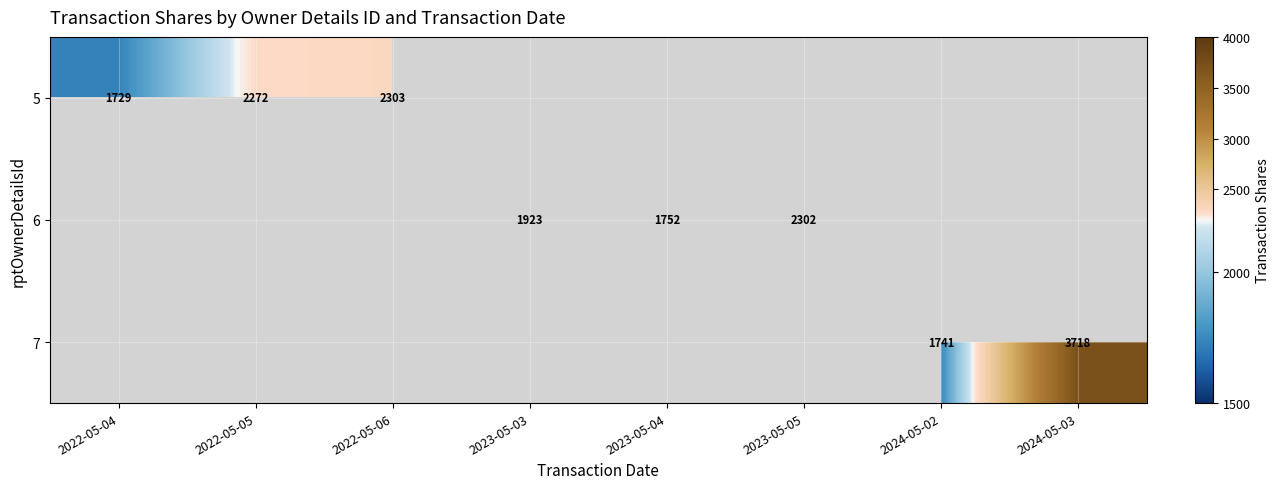

The 6 series shows 3198 at 2023-05-05. True or false?

False